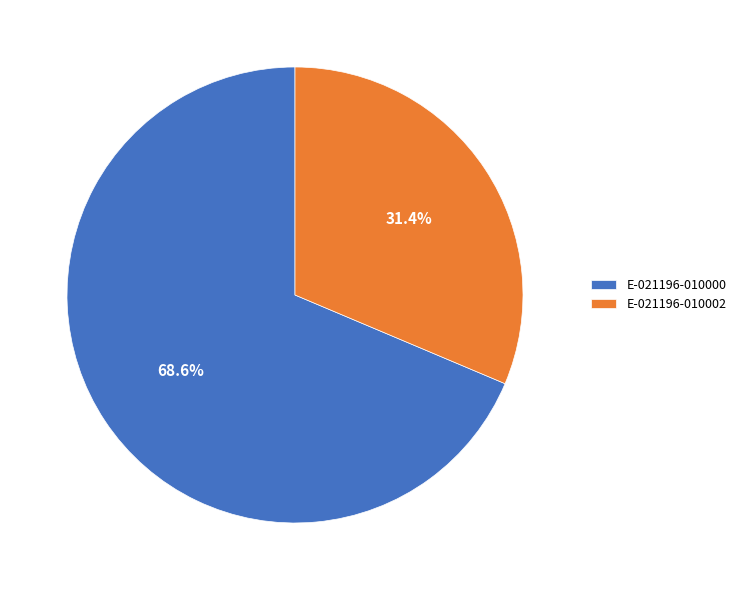

Rank the categories by value from lowest to highest.

E-021196-010002, E-021196-010000